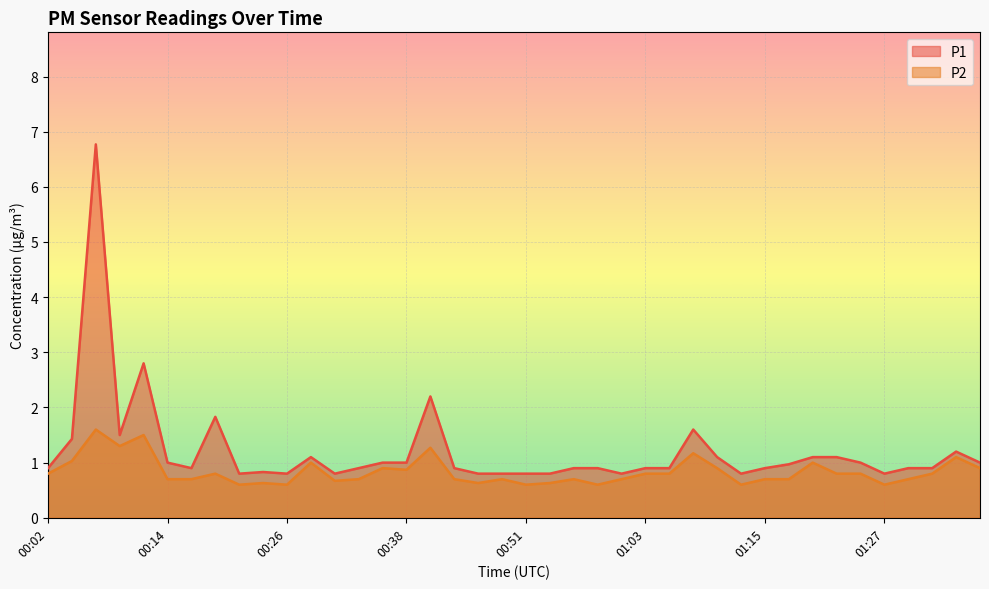

True or false: P1 has more than 2 points higher than both neighbors.

True